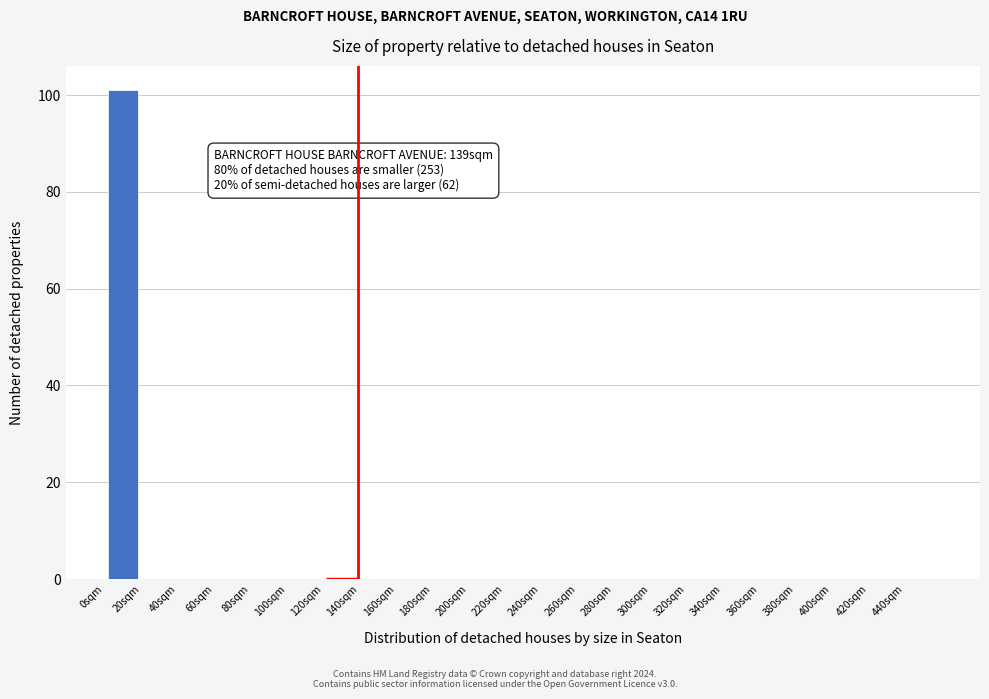

Which range on the x-axis has the tallest bar?

0 to 20